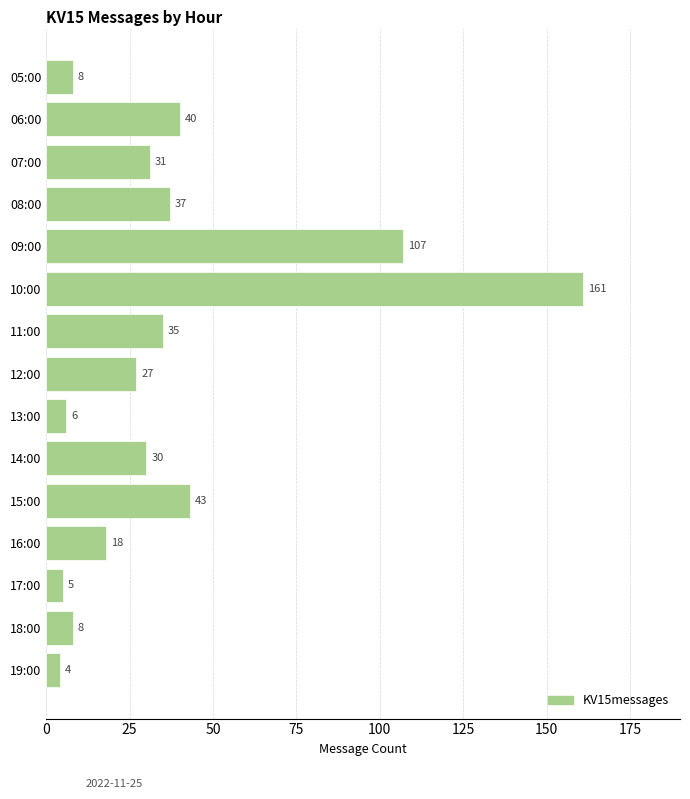

What is the maximum value shown in the chart?

161